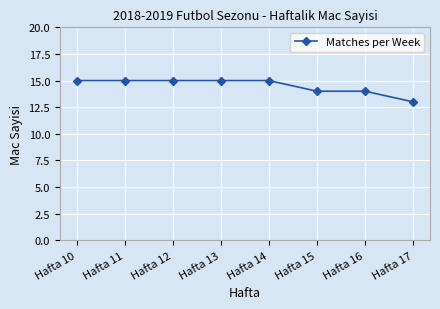

Read the value at Hafta 14.

15